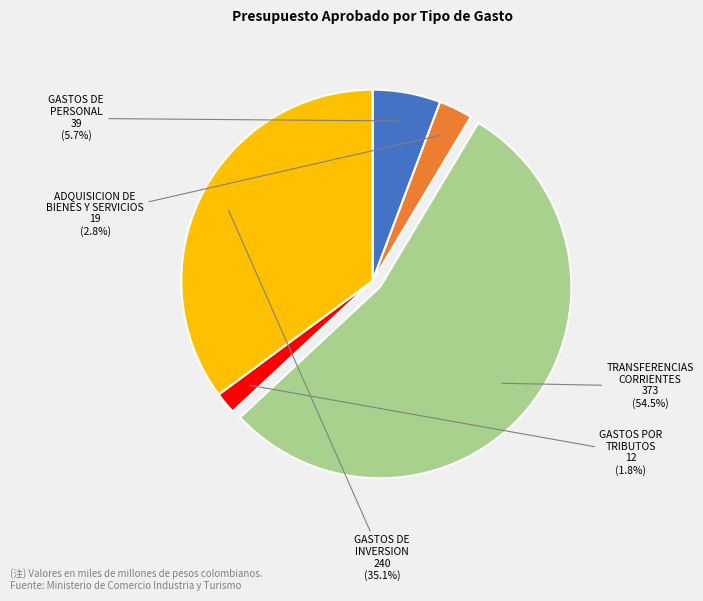

To the nearest percent, what percentage of the pie is GASTOS DE INVERSION?

35%